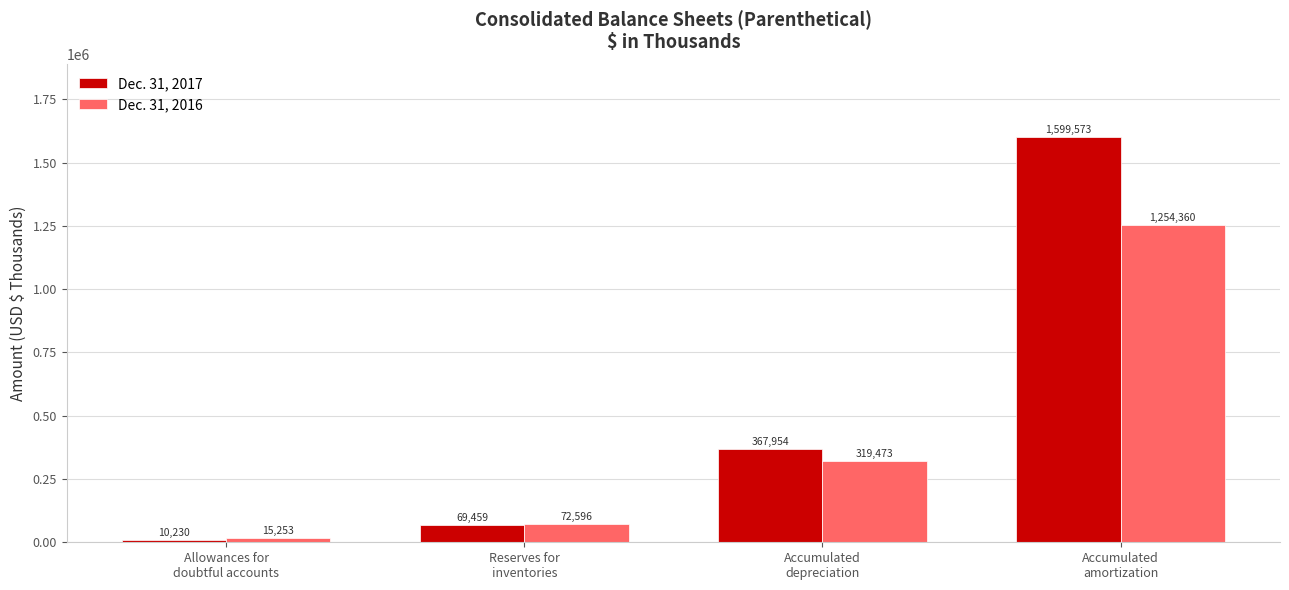

Reading left to right, list all the values displayed in this chart.

Dec. 31, 2017: 10230	69459	367954	1599573
Dec. 31, 2016: 15253	72596	319473	1254360